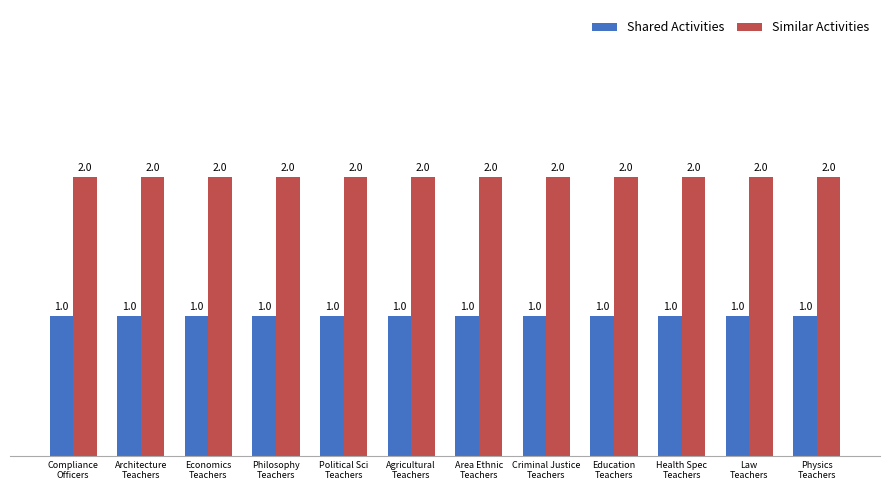

Which series has the largest total across all categories?

Similar Activities